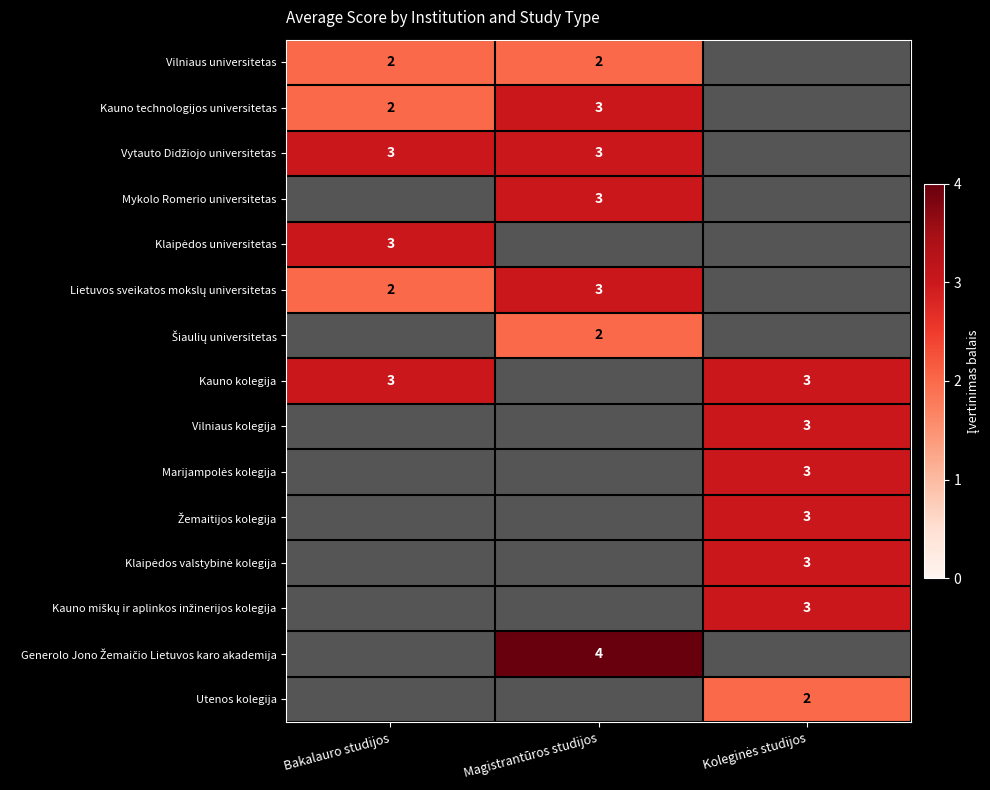

True or false: Kauno kolegija has a value of 3 at Bakalauro studijos.

True